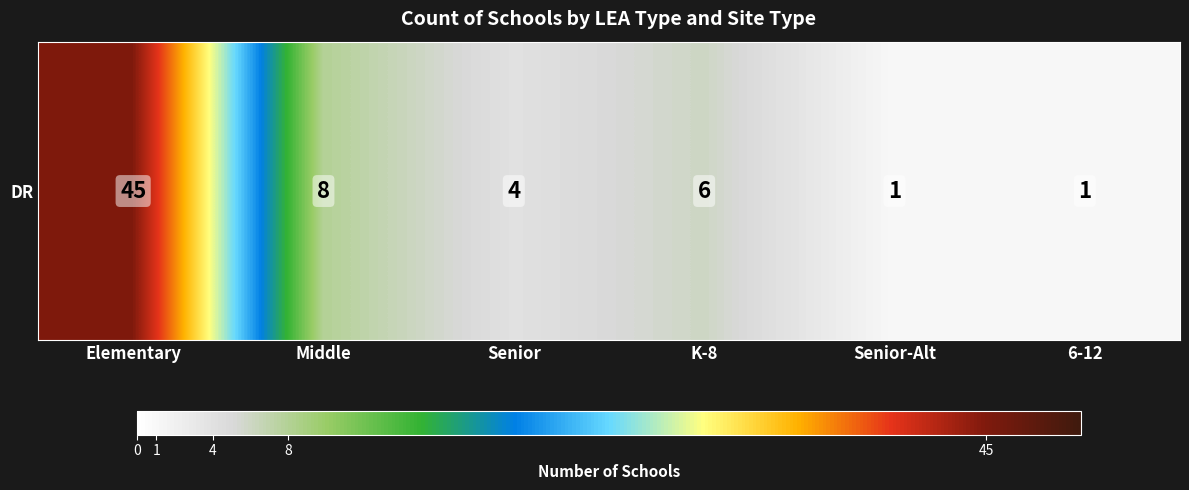

What is the sum of the values at Senior-Alt and Senior?

5